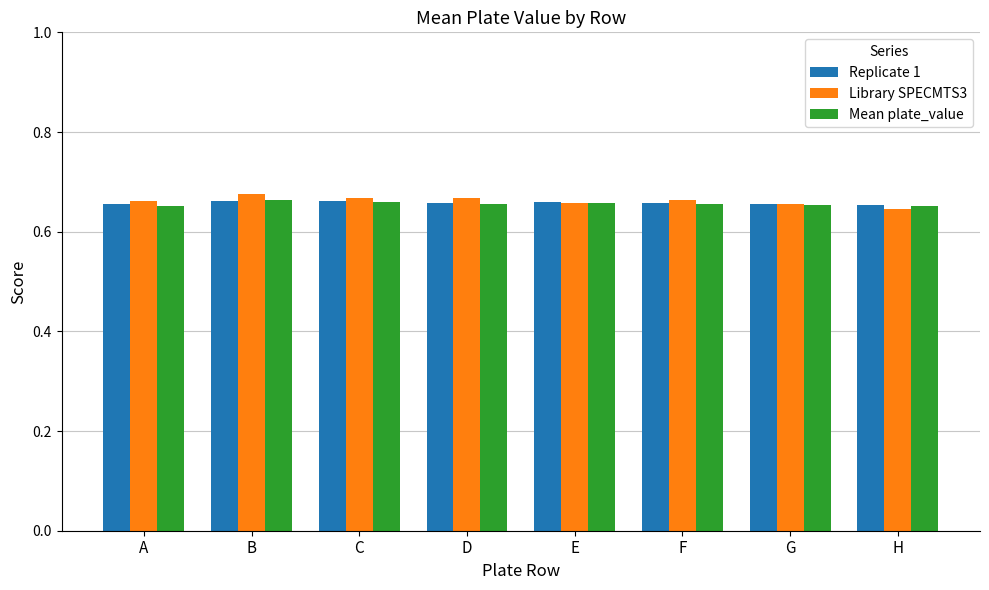

True or false: Library SPECMTS3 has a value of 0.9 at C.

False